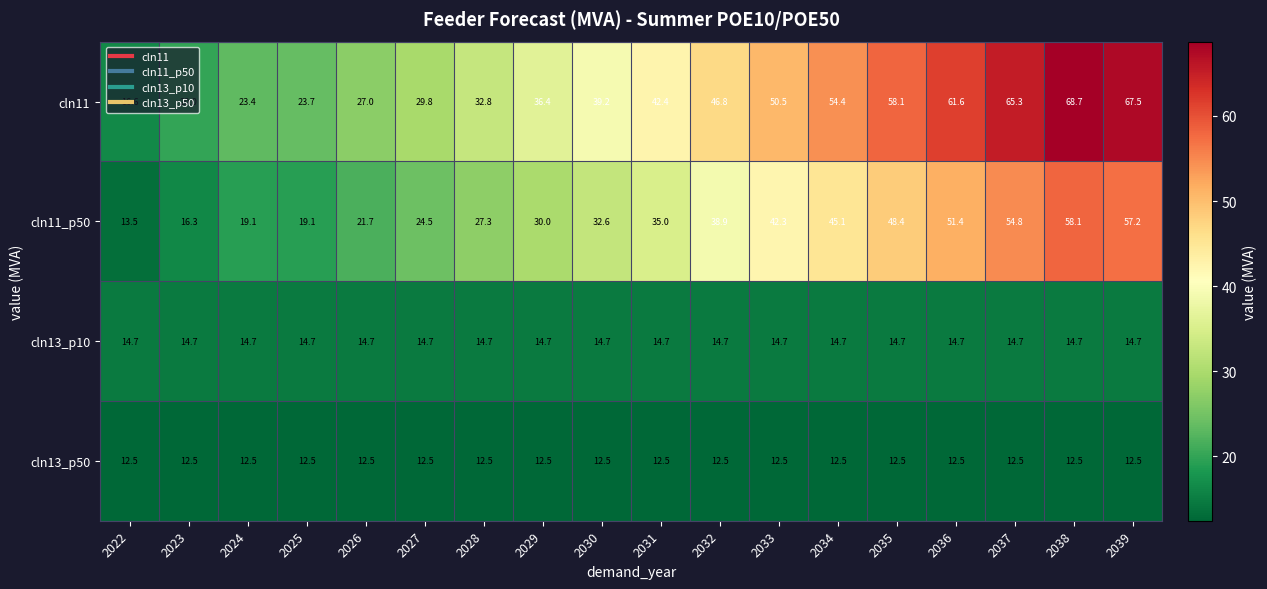

The cln11 series shows 39.2 at 2030. True or false?

True